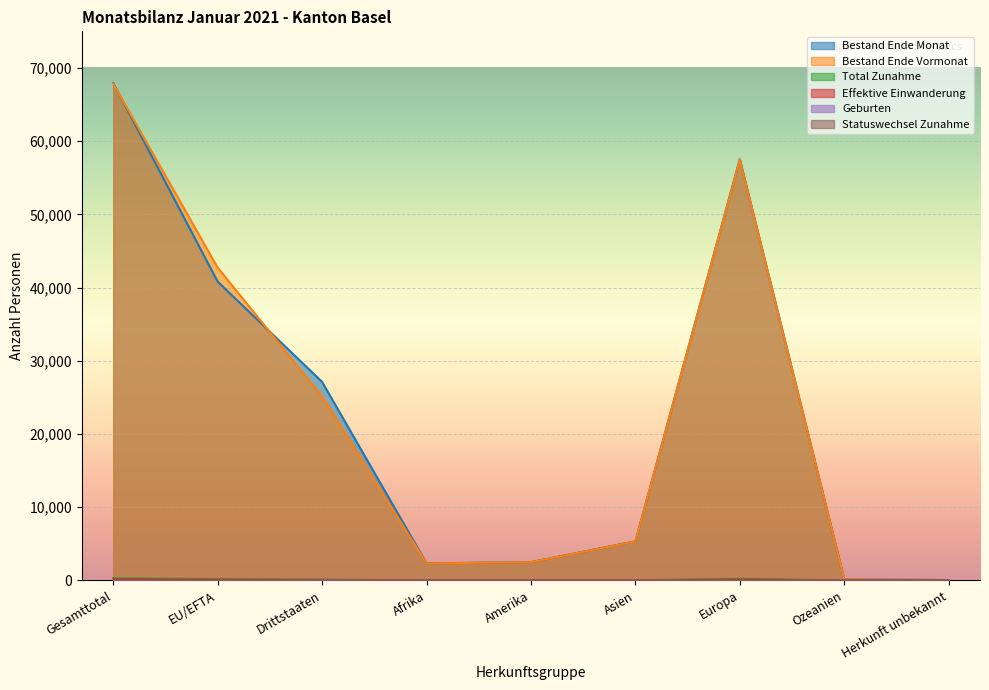

The value of Geburten at Herkunft unbekannt is 0. True or false?

True